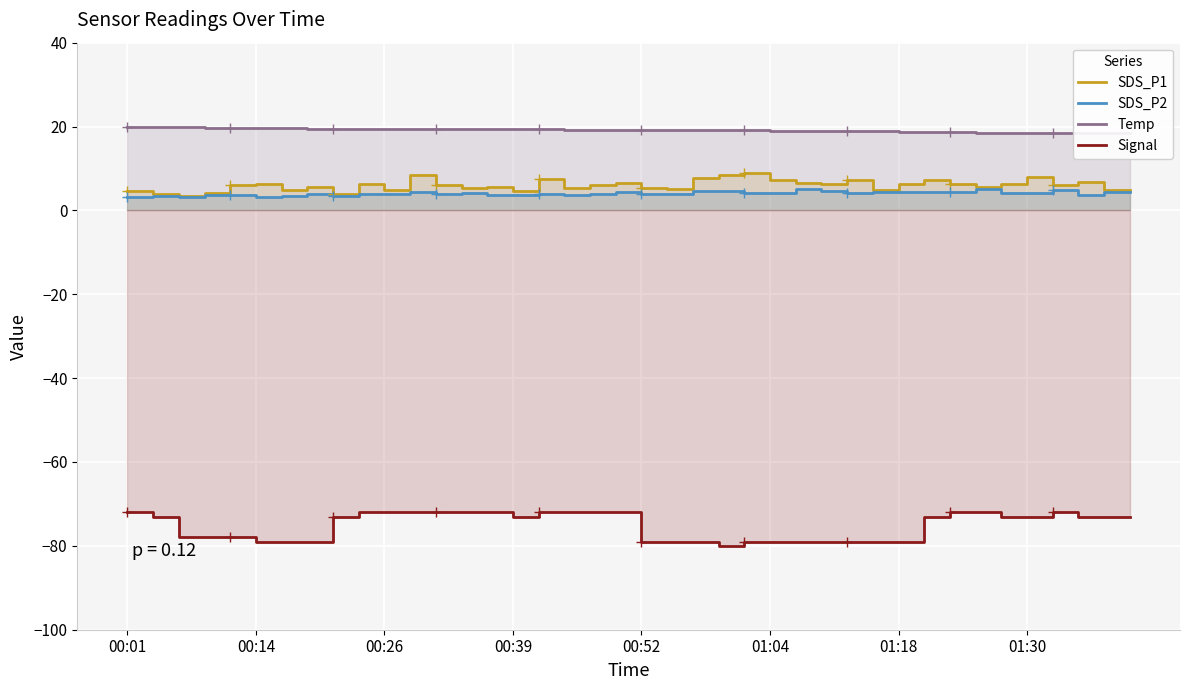

Which series has the widest spread of values?

Signal